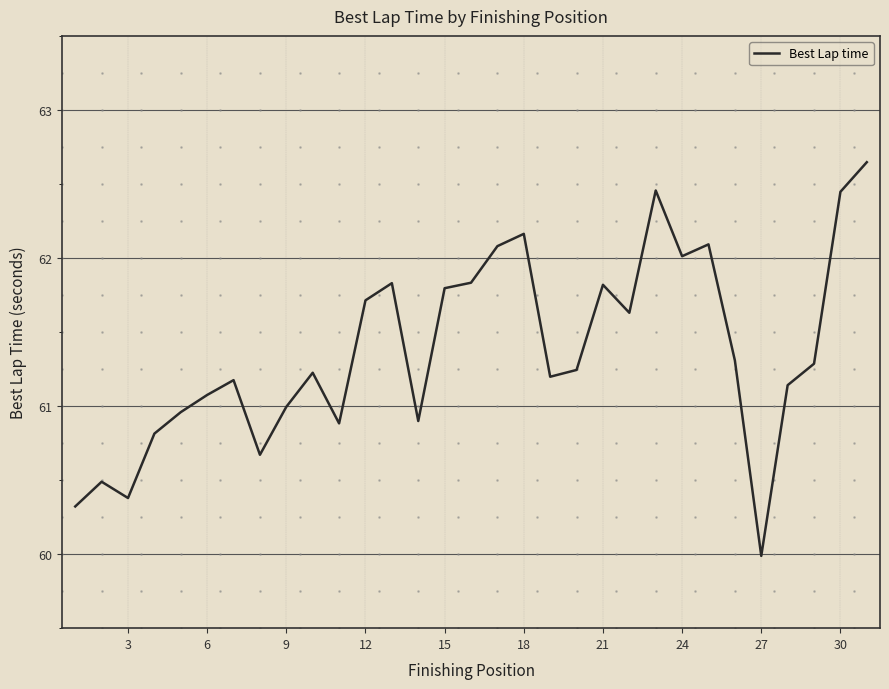

What is the difference between the maximum and minimum values?

2.7